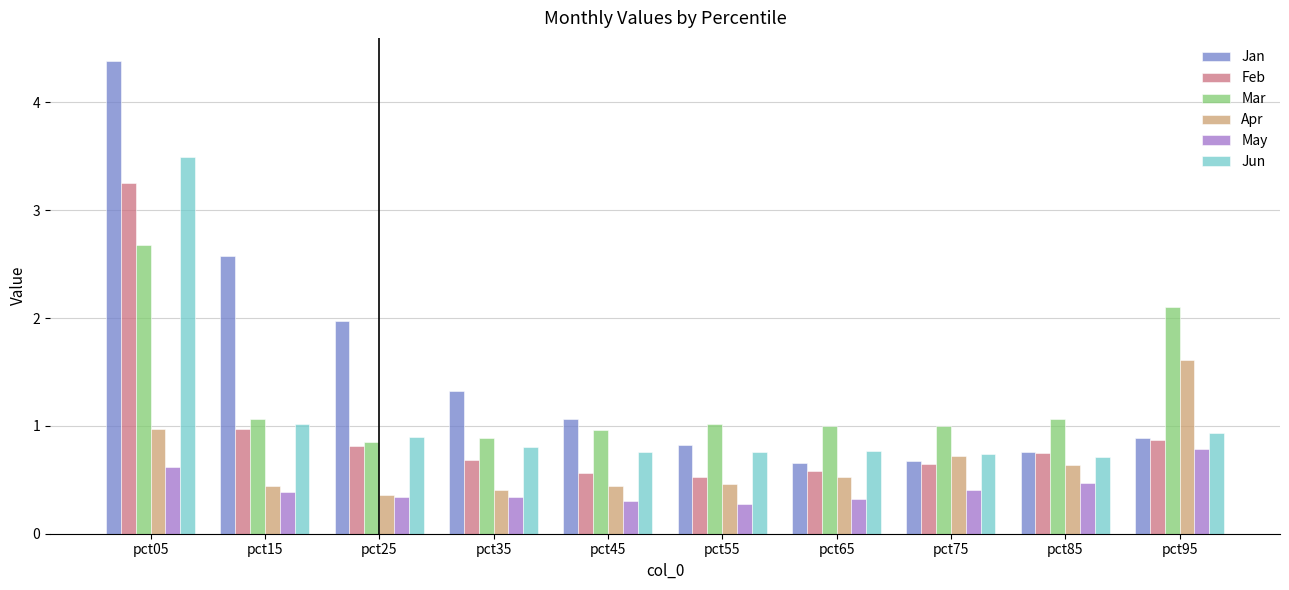

The Feb series shows 0.1 at pct55. True or false?

False